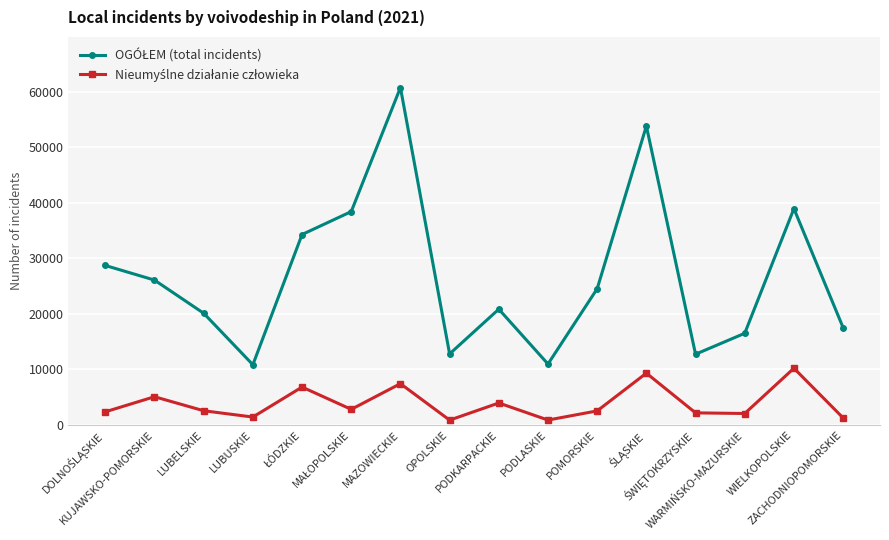

What is the greatest value displayed?

60746